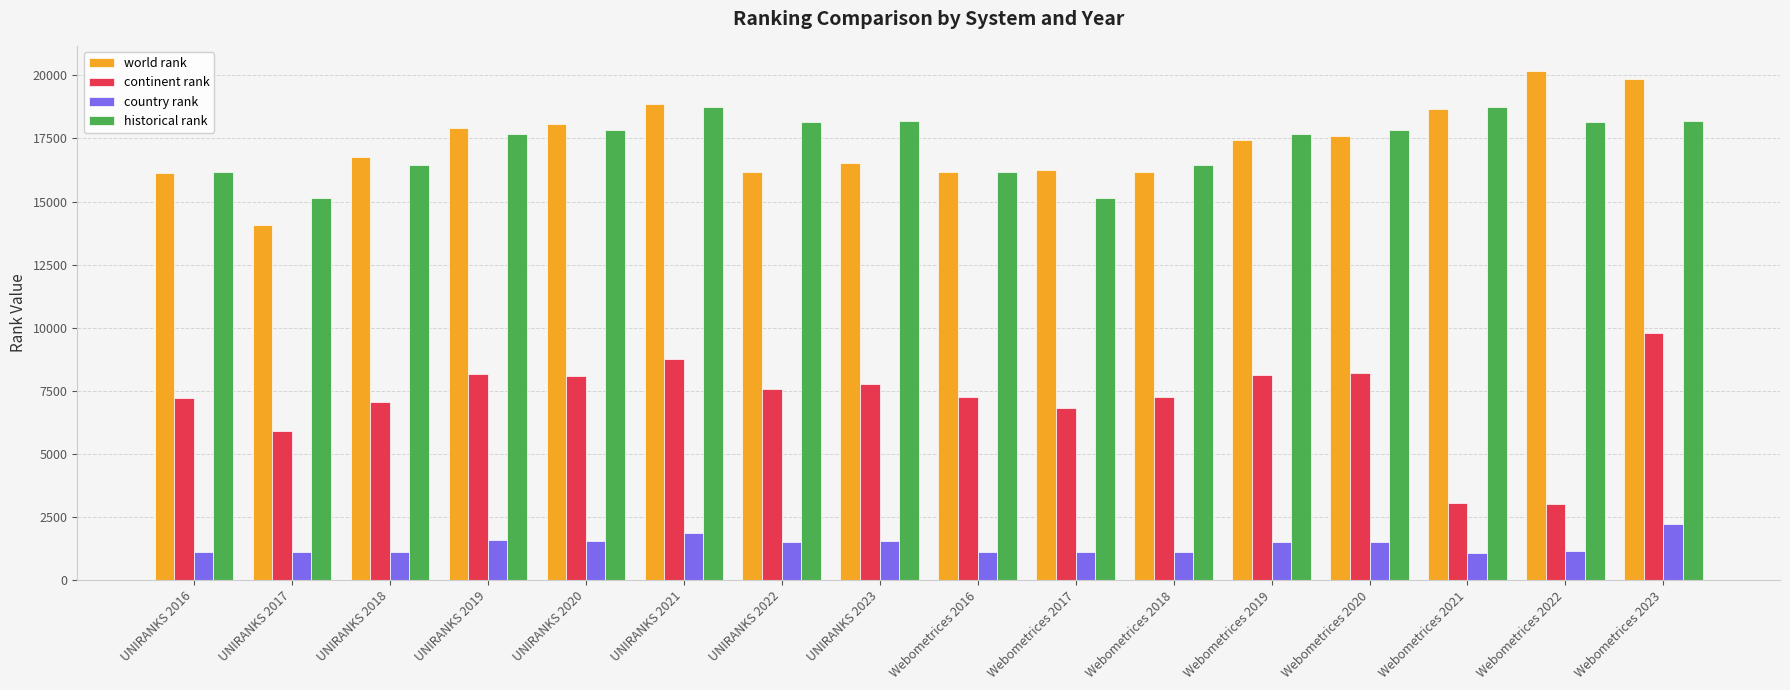

What is the label of the 5th bar from the left?

UNIRANKS 2020